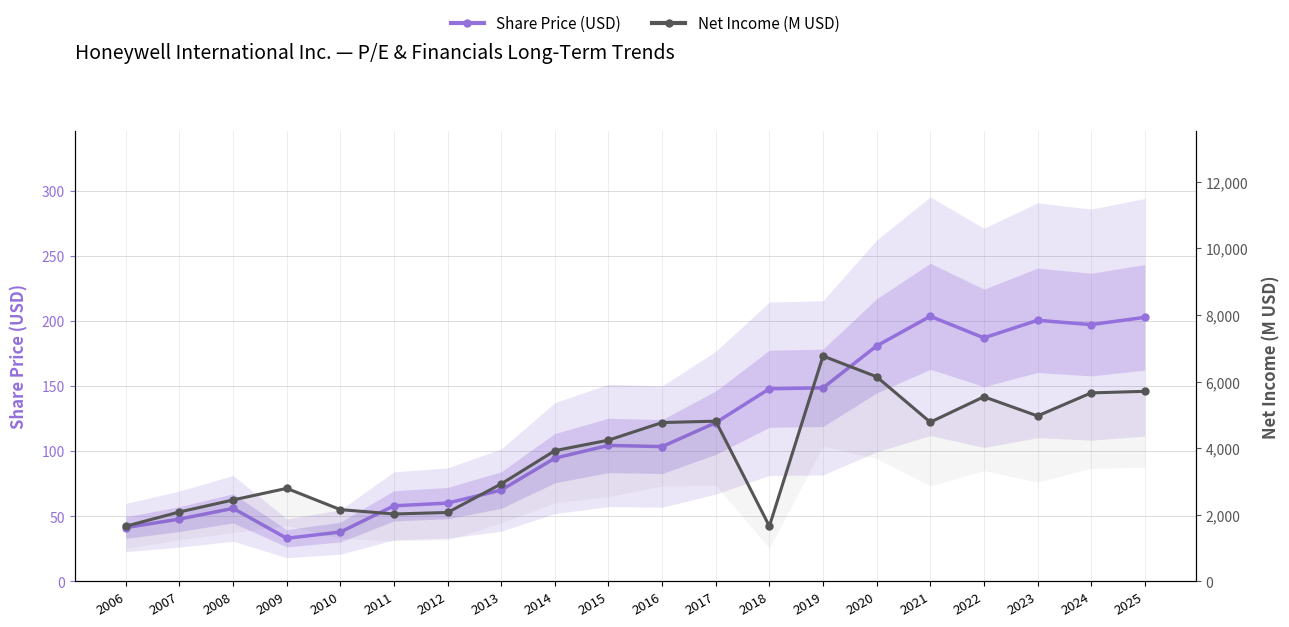

How many lines are shown in the chart?

2